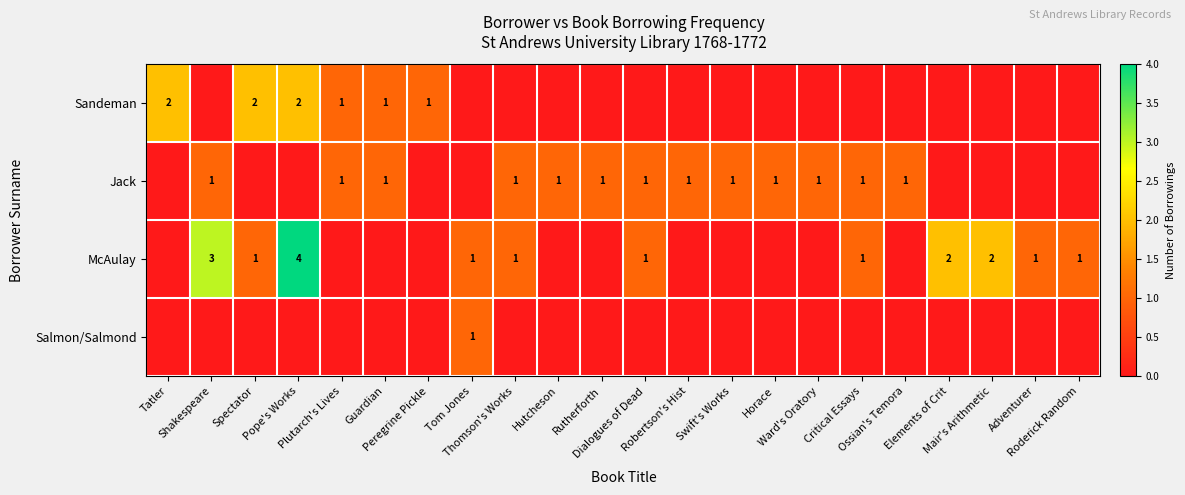

Is it true that Jack equals 1 at Critical Essays?

True